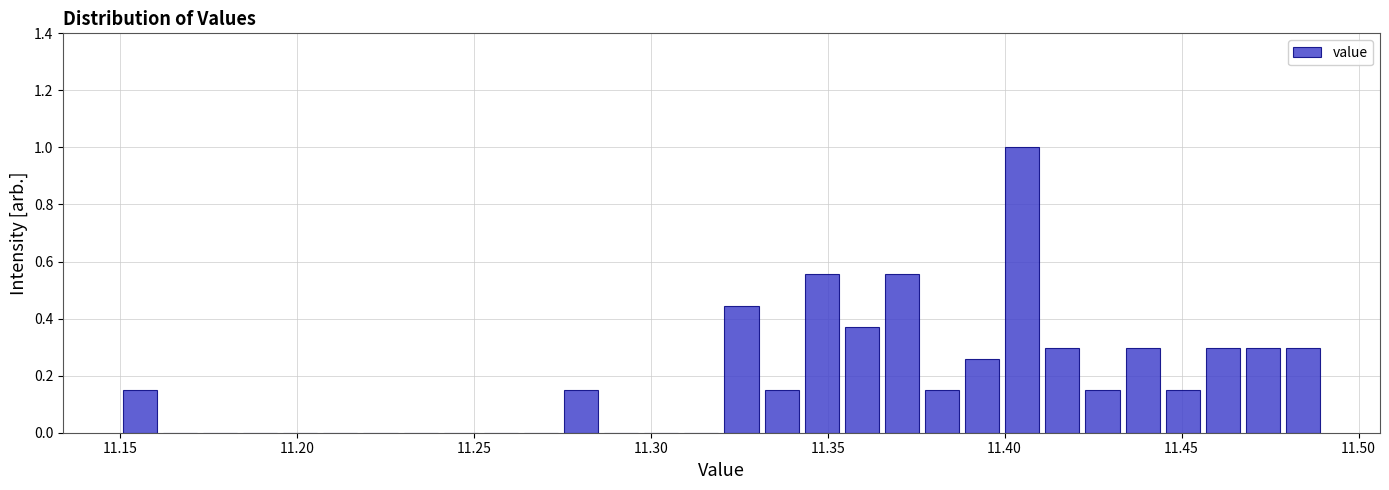

Around what value on the x-axis is the tallest bar? Give the approximate position of its centre, as read against the axis.

11.405